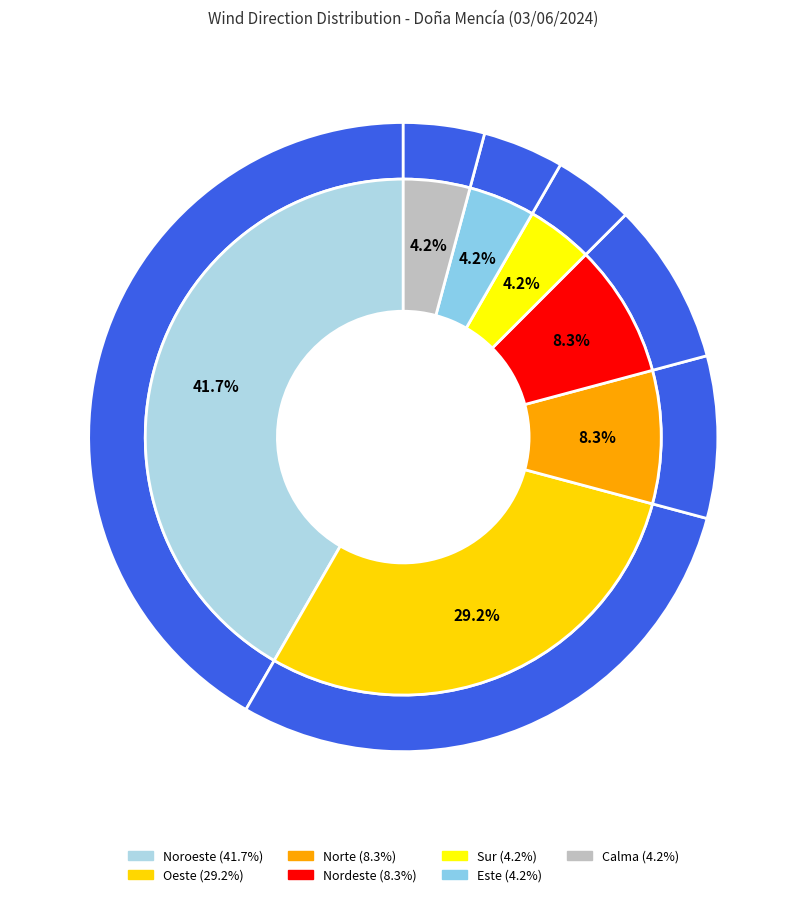

What percentage is the Este slice, to the nearest percent?

4%